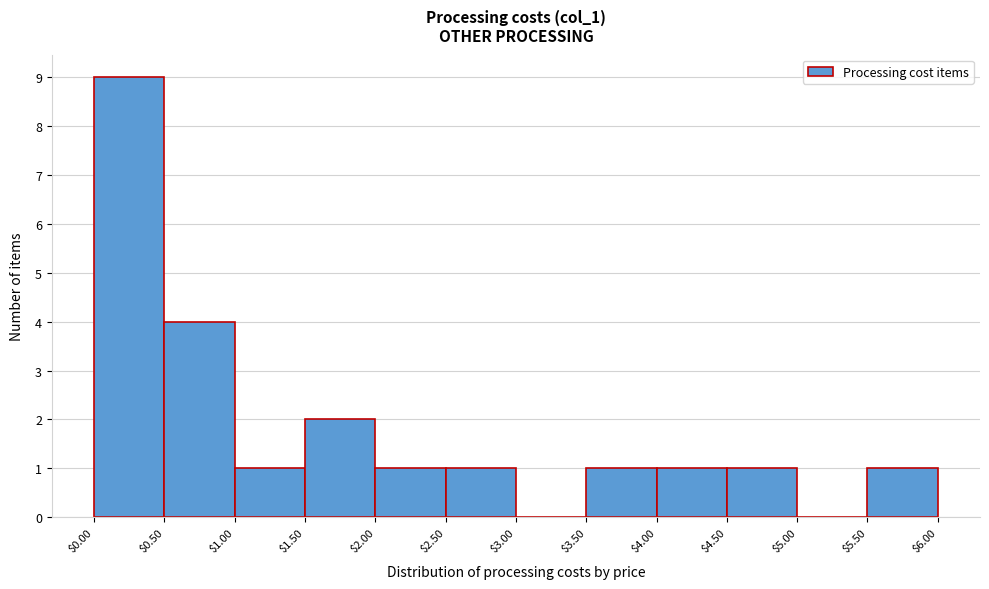

Over which range of the x-axis is the bar tallest?

$0.00 to $0.50